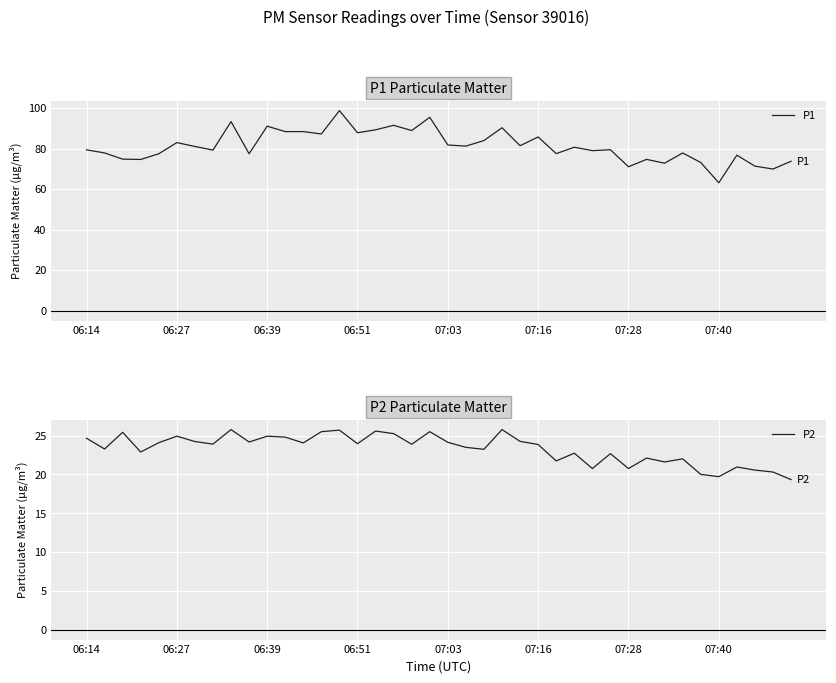

List the series in order of their overall mean, highest first.

P1, P2